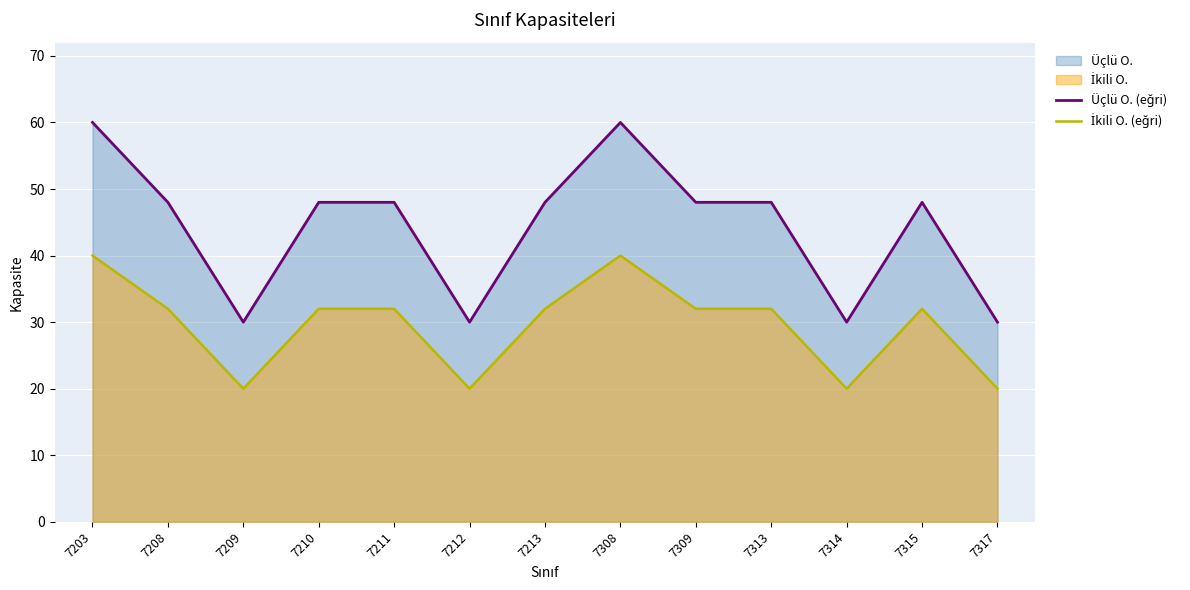

In Üçlü O. (eğri), how many points are higher than both neighbors (excluding endpoints)?

2